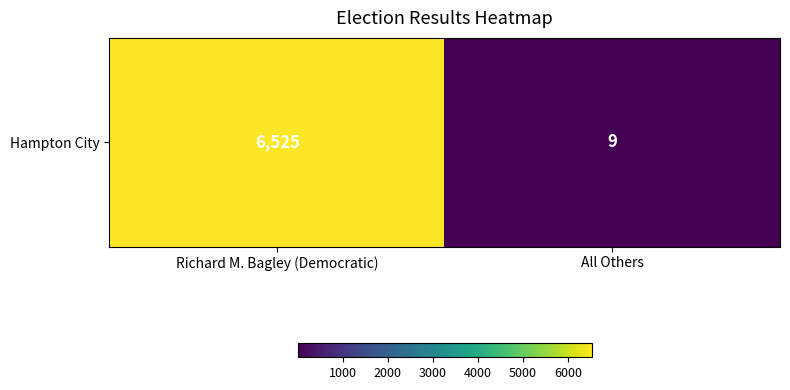

What is the difference between the maximum and minimum values?

6516